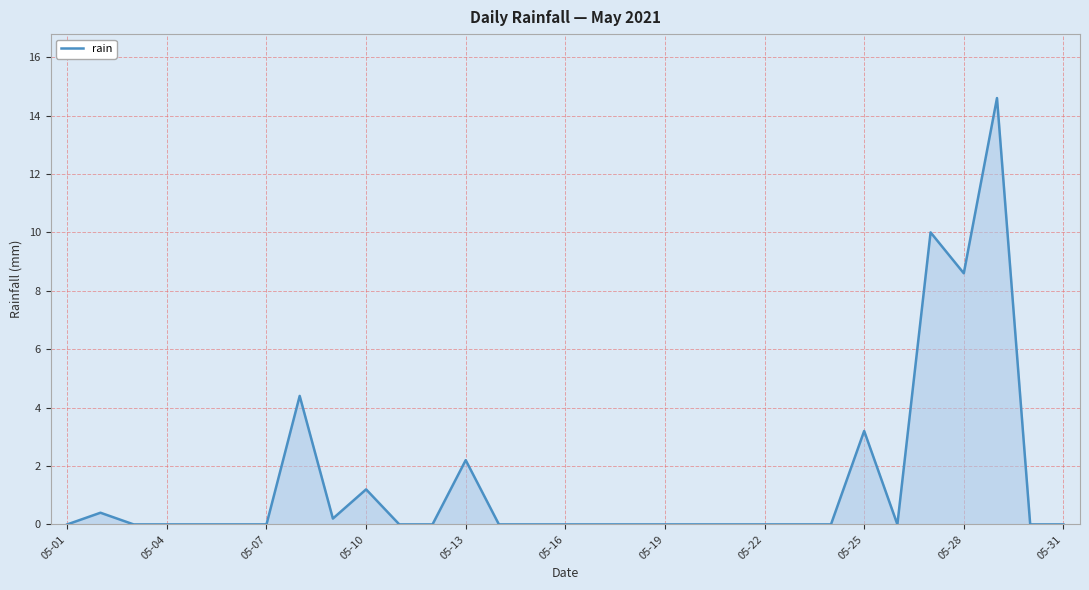

What is the greatest value displayed?

14.6